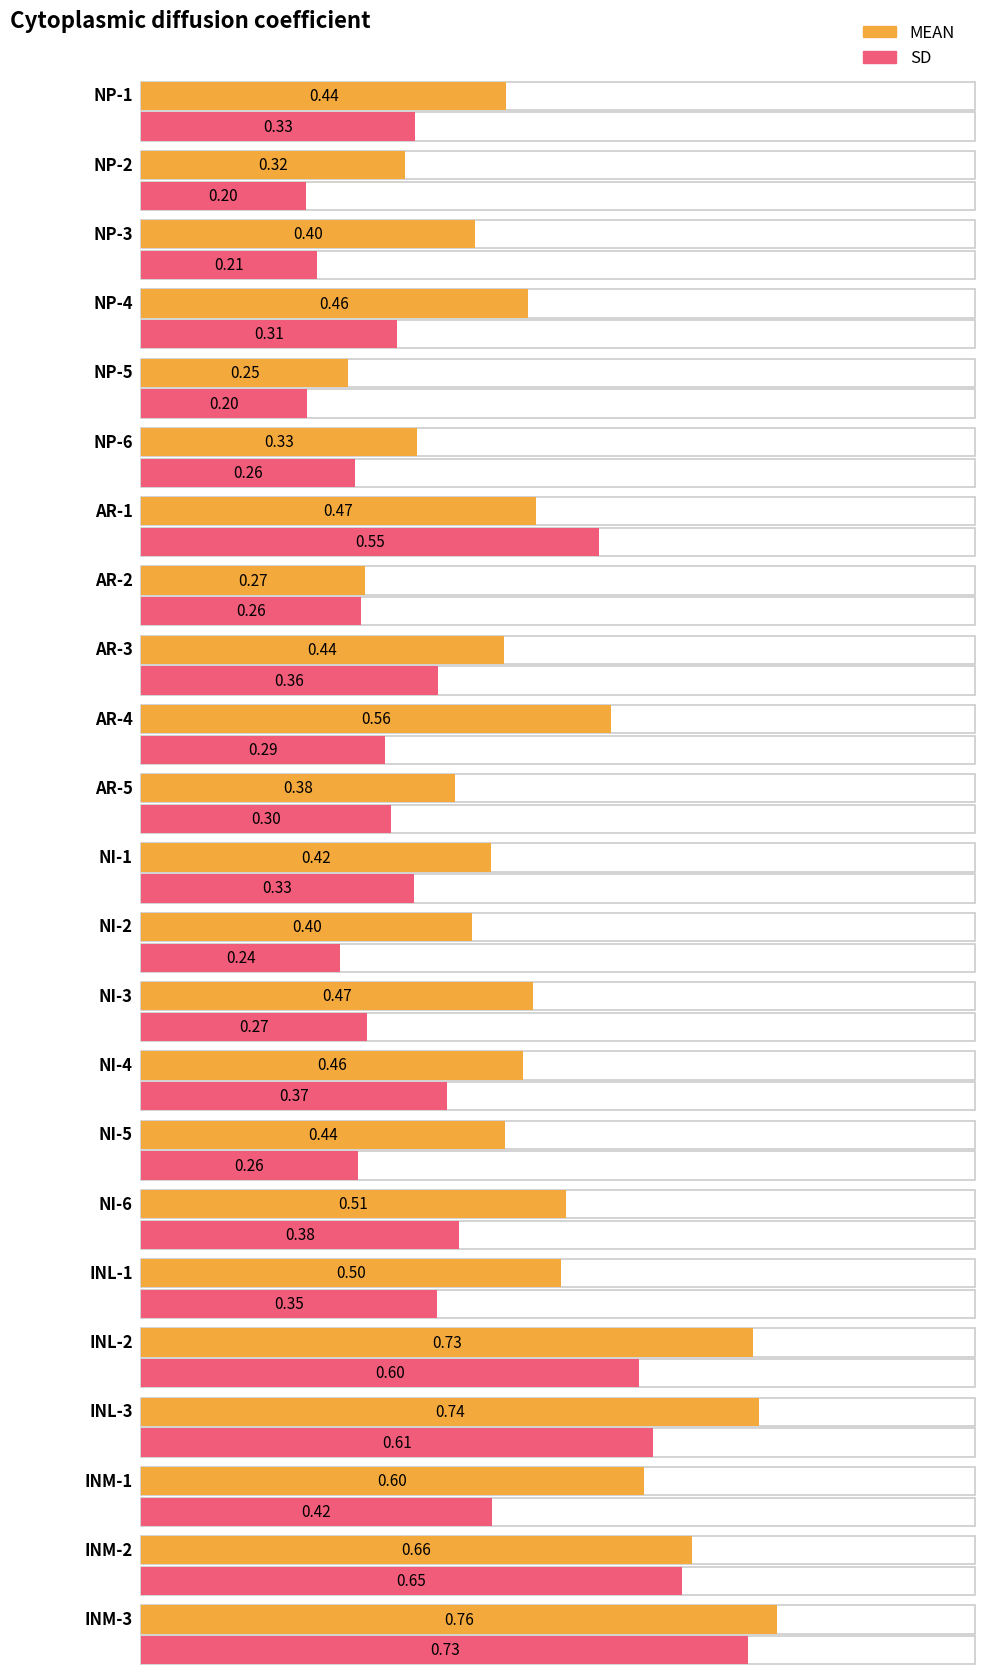

What are all the series names shown in the legend?

MEAN, SD